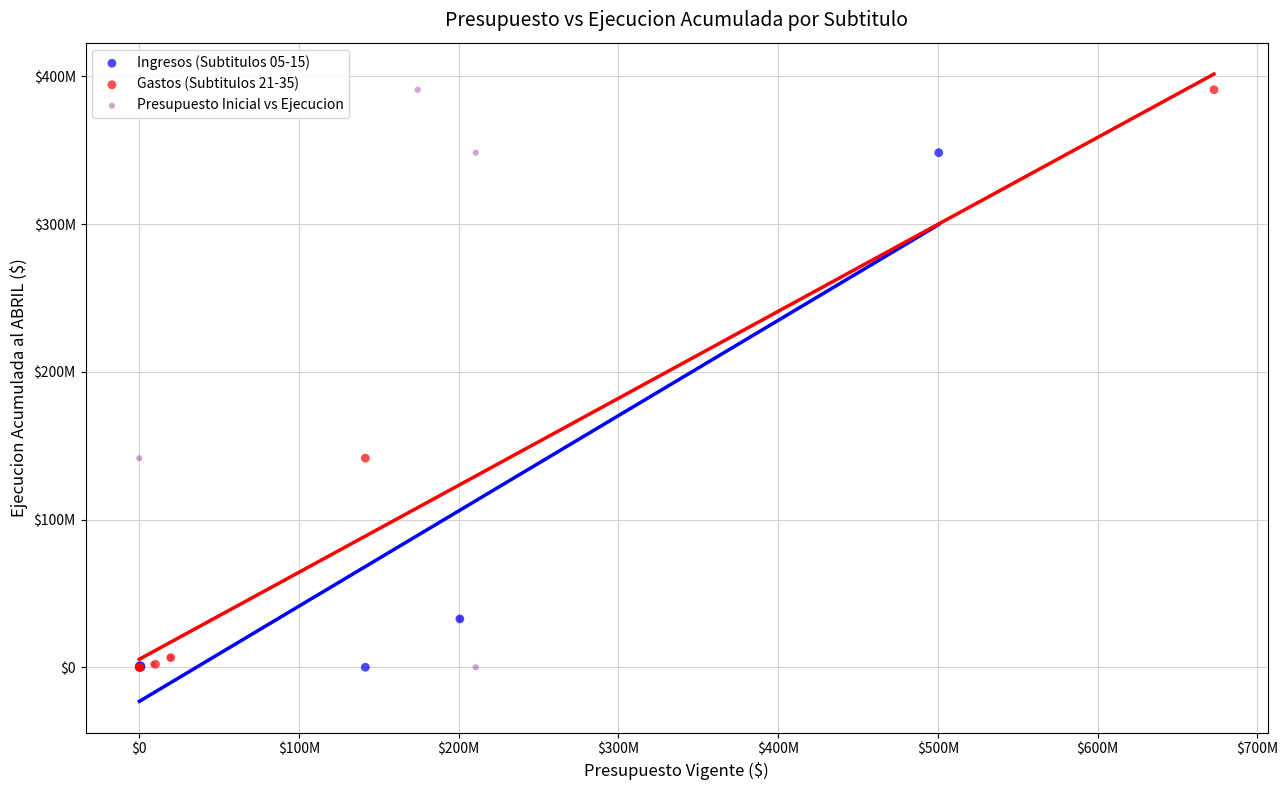

What are all the series names shown in the legend?

Ingresos (Subtitulos 05-15), Gastos (Subtitulos 21-35), Presupuesto Inicial vs Ejecucion